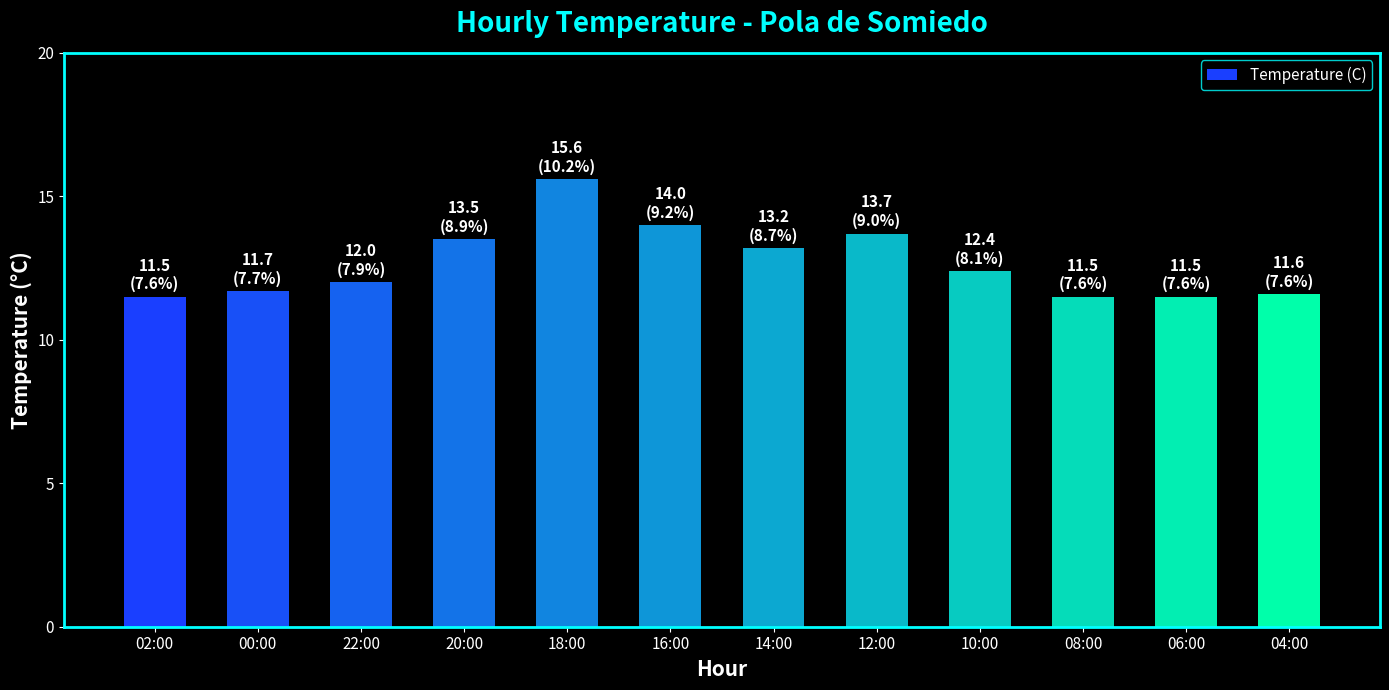

Reading left to right, list all the values displayed in this chart.

11.5	11.7	12.0	13.5	15.6	14.0	13.2	13.7	12.4	11.5	11.5	11.6